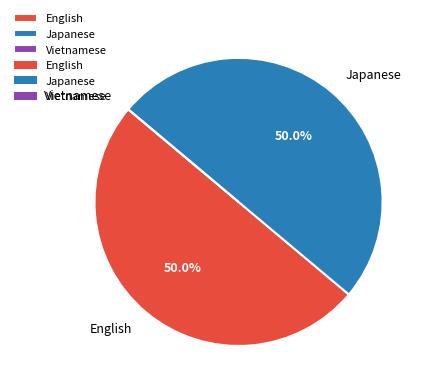

Combined, do English and Japanese account for over 50%?

Yes